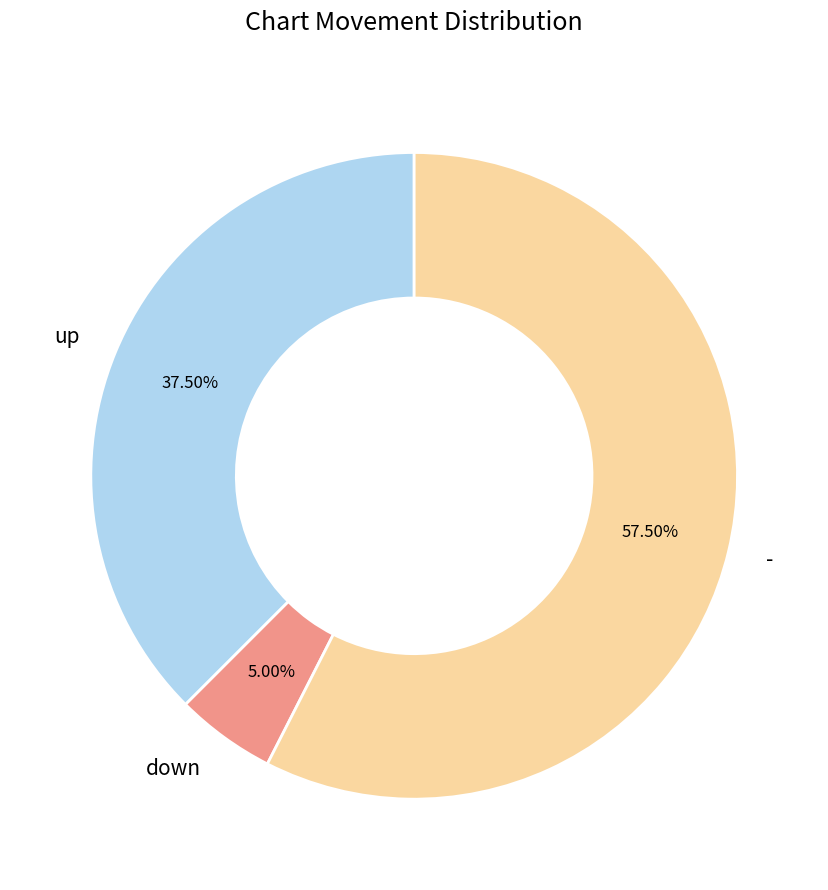

Is down the majority of the pie?

No